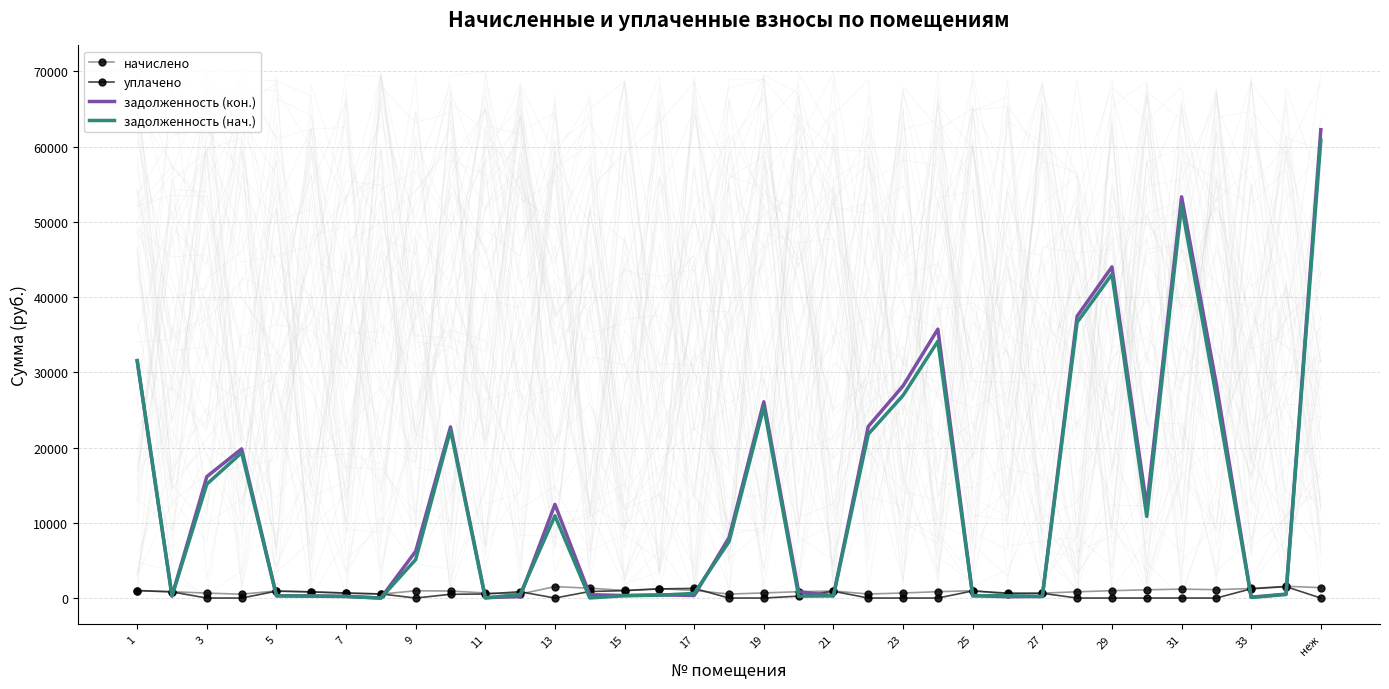

At which label does задолженность (кон.) reach its peak?

неж